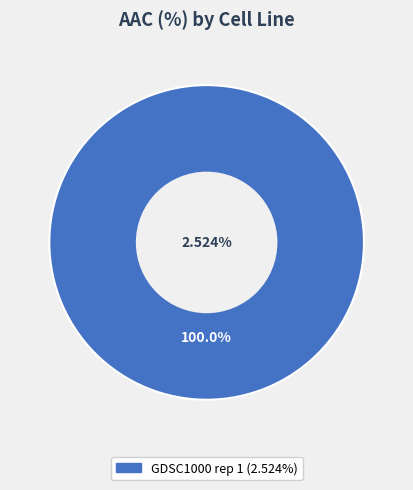

The GDSC1000 rep 1 slice represents 86% of the pie. True or false?

False